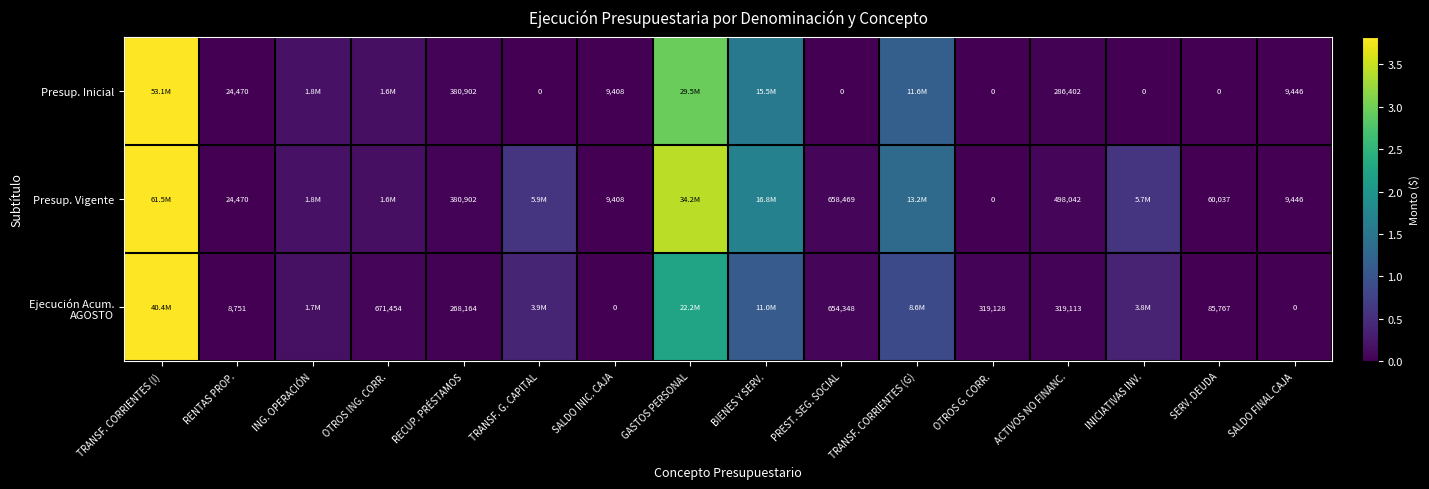

What is the sum of the Presup. Inicial values at RECUP. PRÉSTAMOS and SERV. DEUDA?

380902